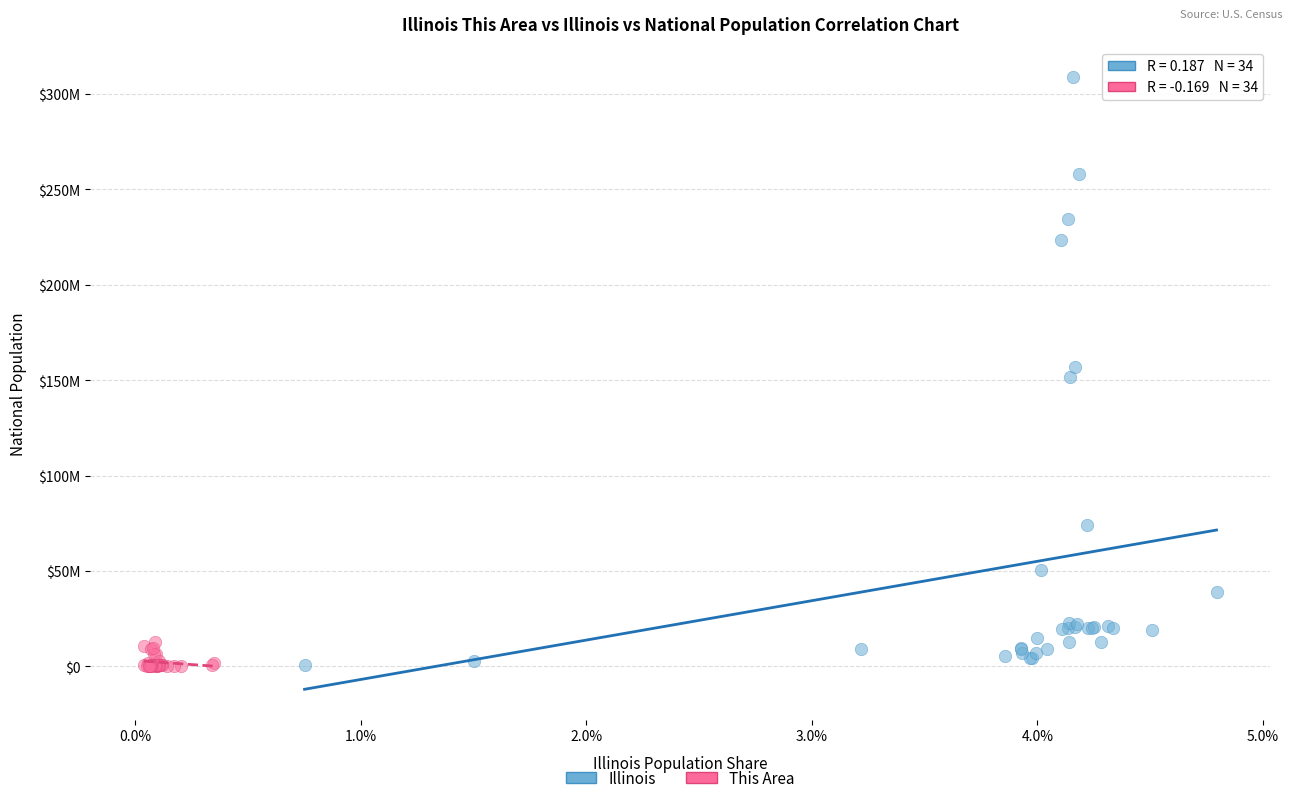

What are all the series names shown in the legend?

Illinois, This Area